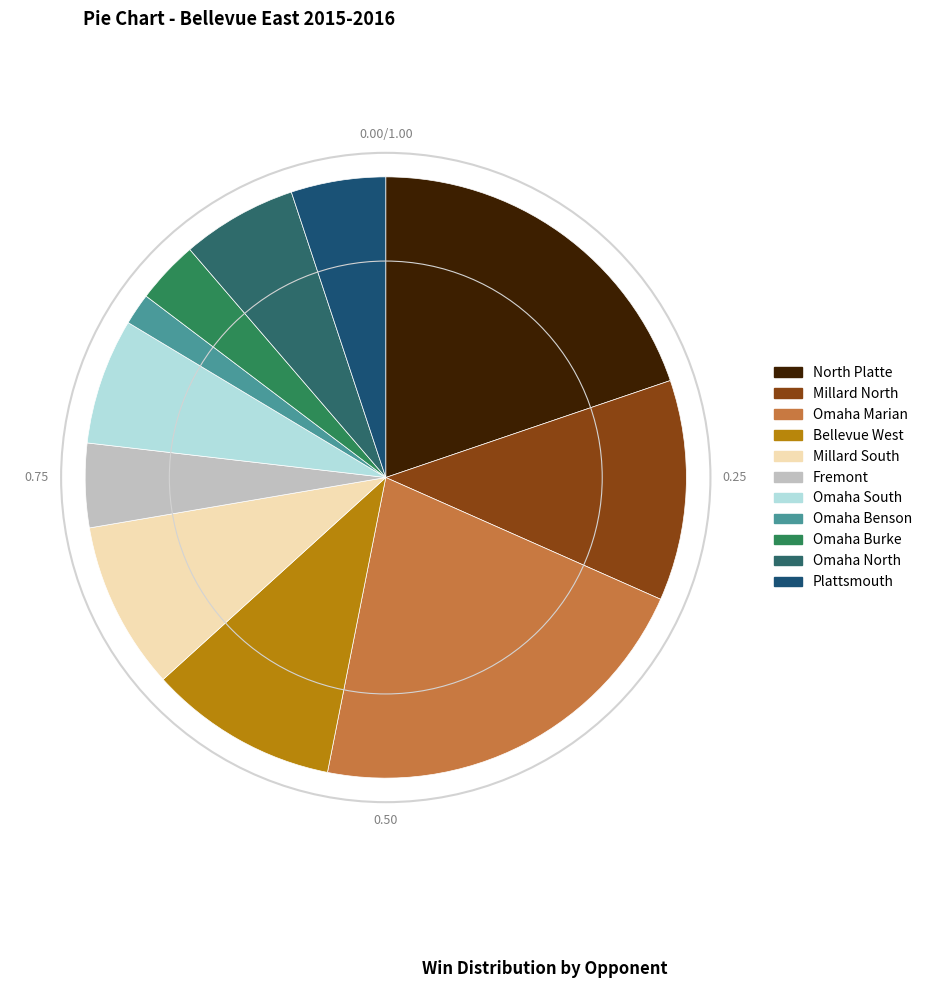

Is it true that Millard South is 3% of the pie?

False